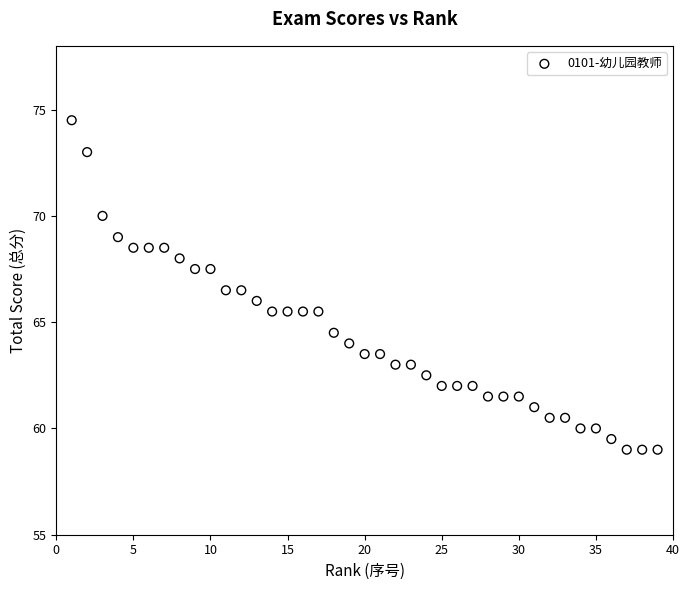

What is the range of X values (max minus min)?

38.0